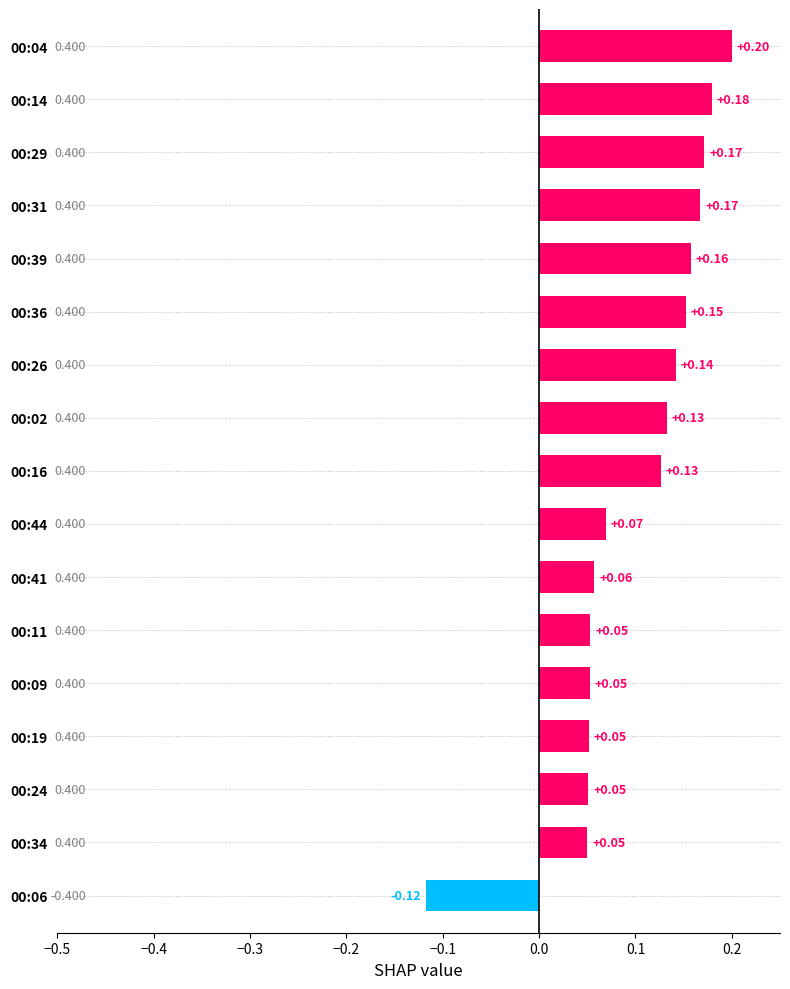

At which category does the chart reach its peak across all series?

00:04